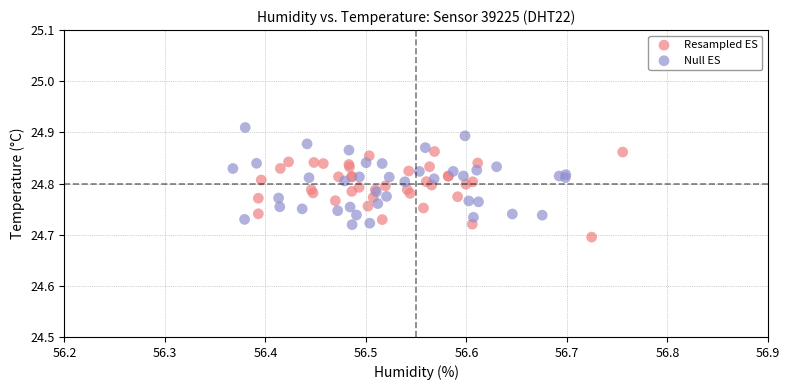

Which series reaches the maximum Y coordinate?

Null ES